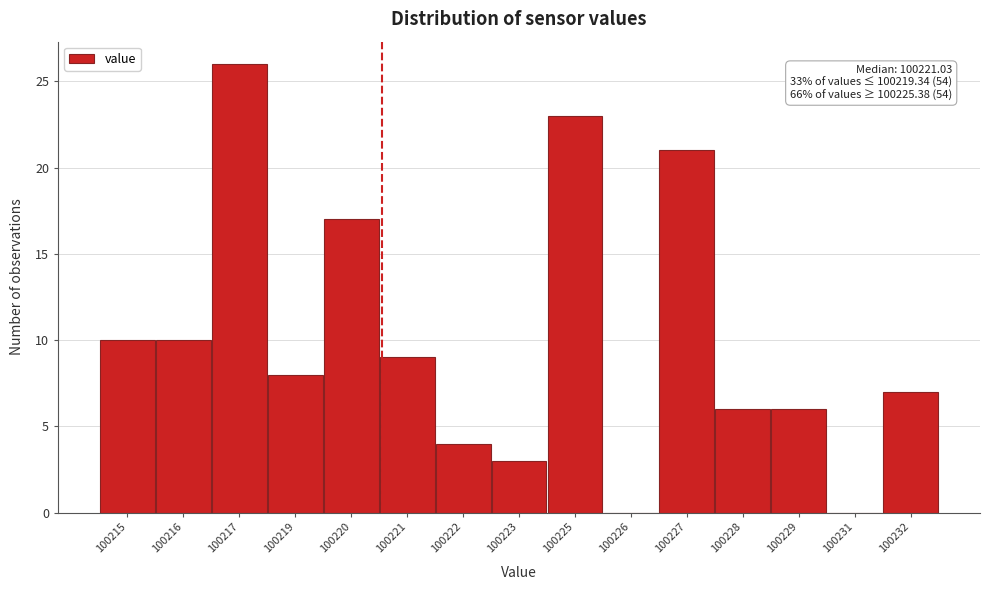

Reading right to left, what are all the values shown in this chart?

100232=7	100231=0	100229=6	100228=6	100227=21	100226=0	100225=23	100223=3	100222=4	100221=9	100220=17	100219=8	100217=26	100216=10	100215=10